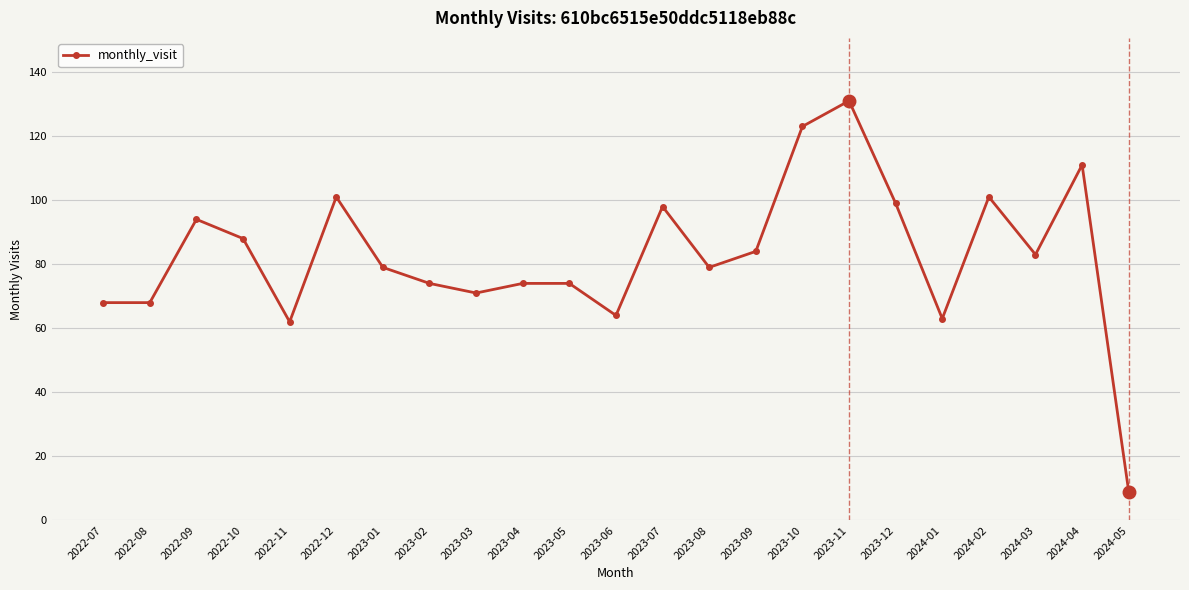

What is the sum of the values at 2023-07 and 2023-11?

229